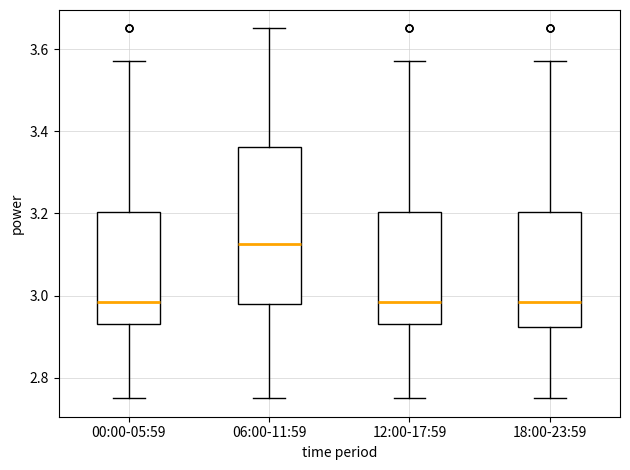

Where does the upper whisker of the box for 06:00-11:59 end on the y-axis? The values are not printed on the chart, so give them approximately, as read against the axis.

3.66